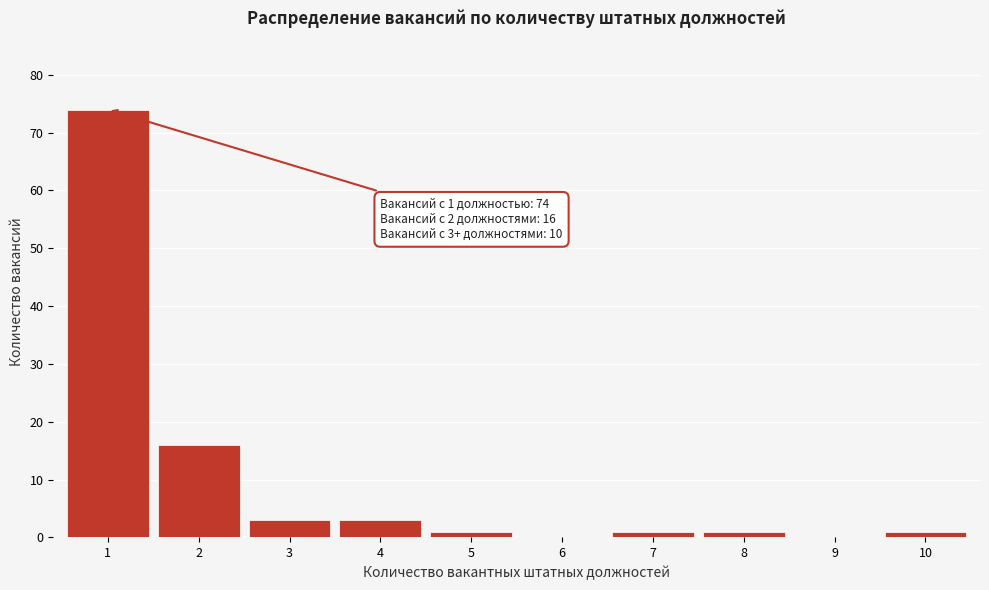

Reading left to right, list all the values displayed in this chart.

1=74	2=16	3=3	4=3	5=1	6=0	7=1	8=1	9=0	10=1